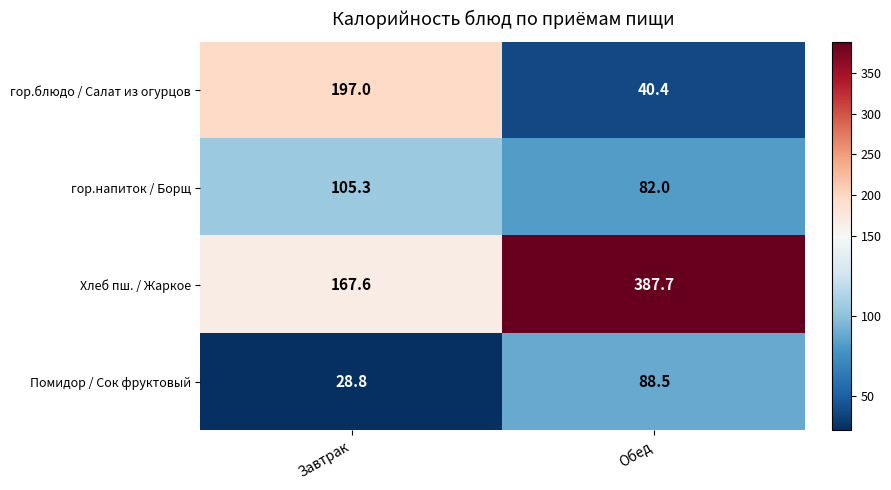

At which category does the chart reach its minimum across all series?

Завтрак